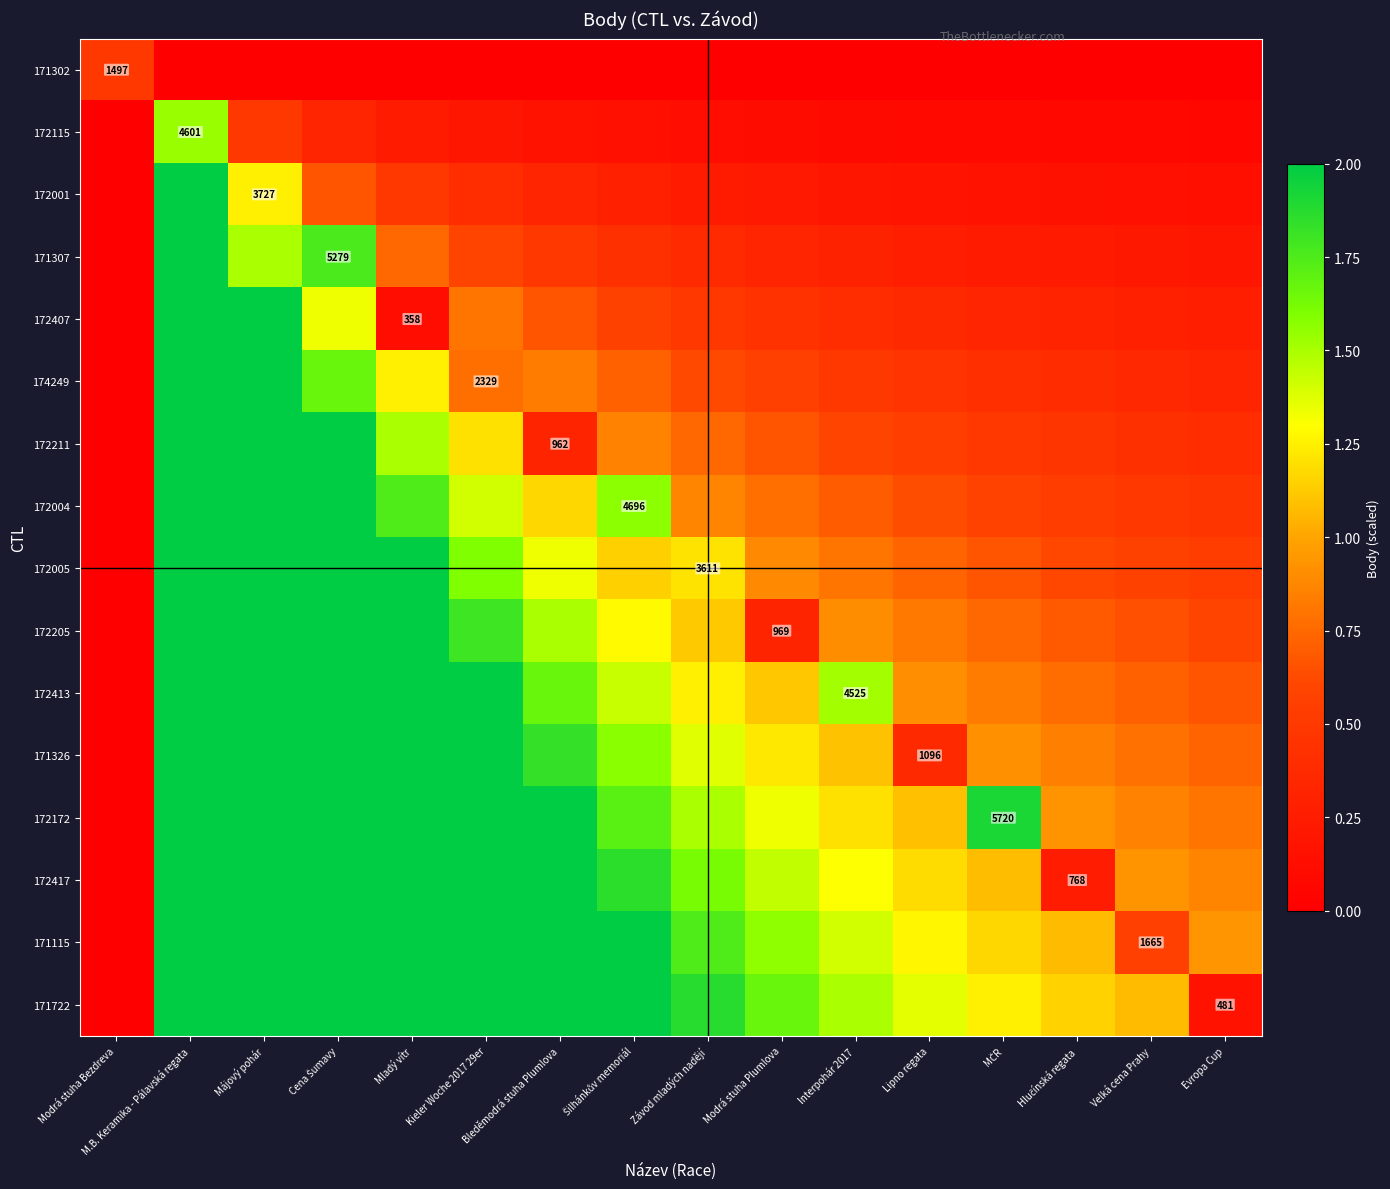

At which category does the chart reach its peak across all series?

M.B. Keramika - Pálavská regata